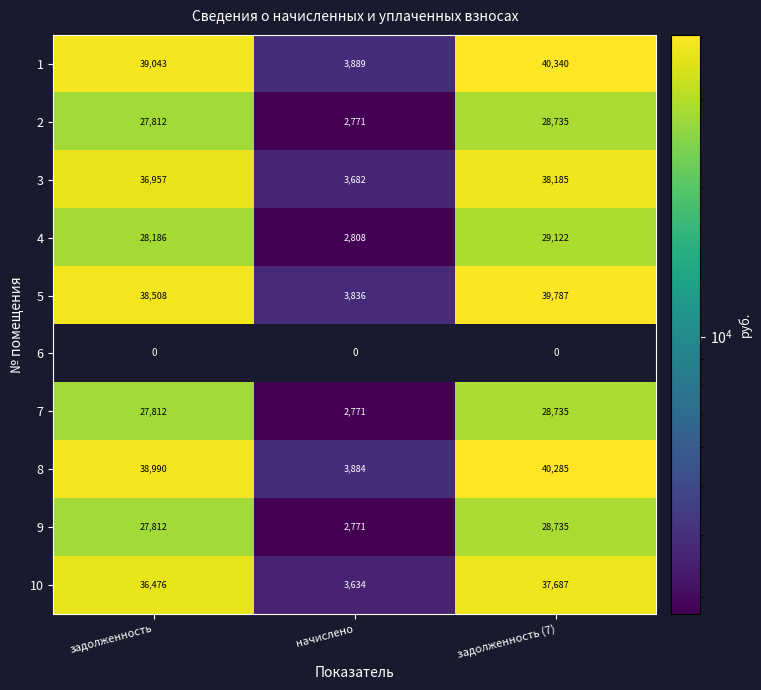

List the labels in order of 3 value, smallest first.

начислено, задолженность, задолженность (7)